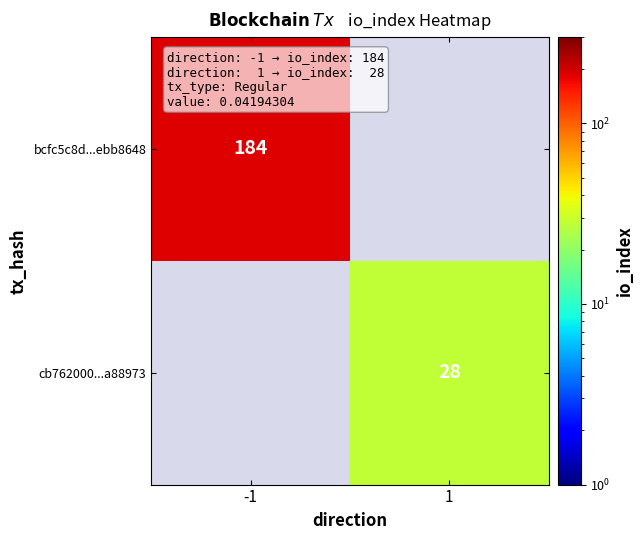

True or false: bcfc5c8d...ebb8648 has a value of 184 at -1.

True